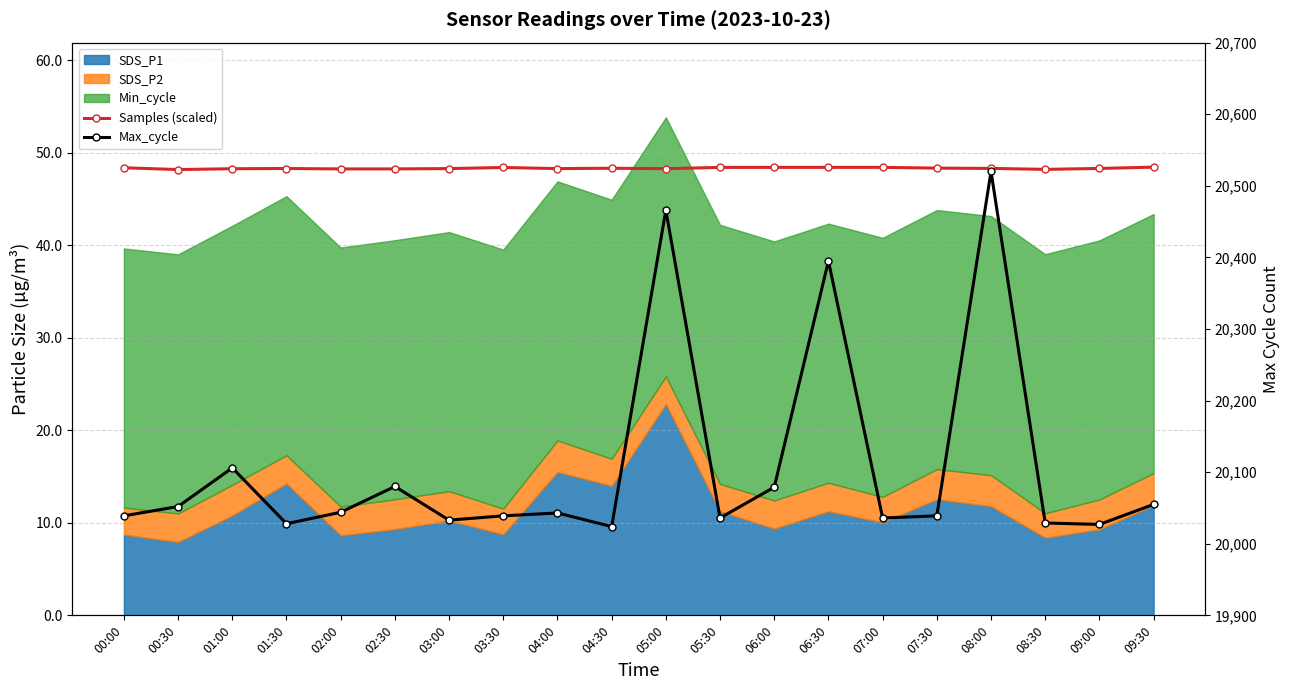

True or false: Max_cycle and Samples (scaled) intersect in this chart.

False